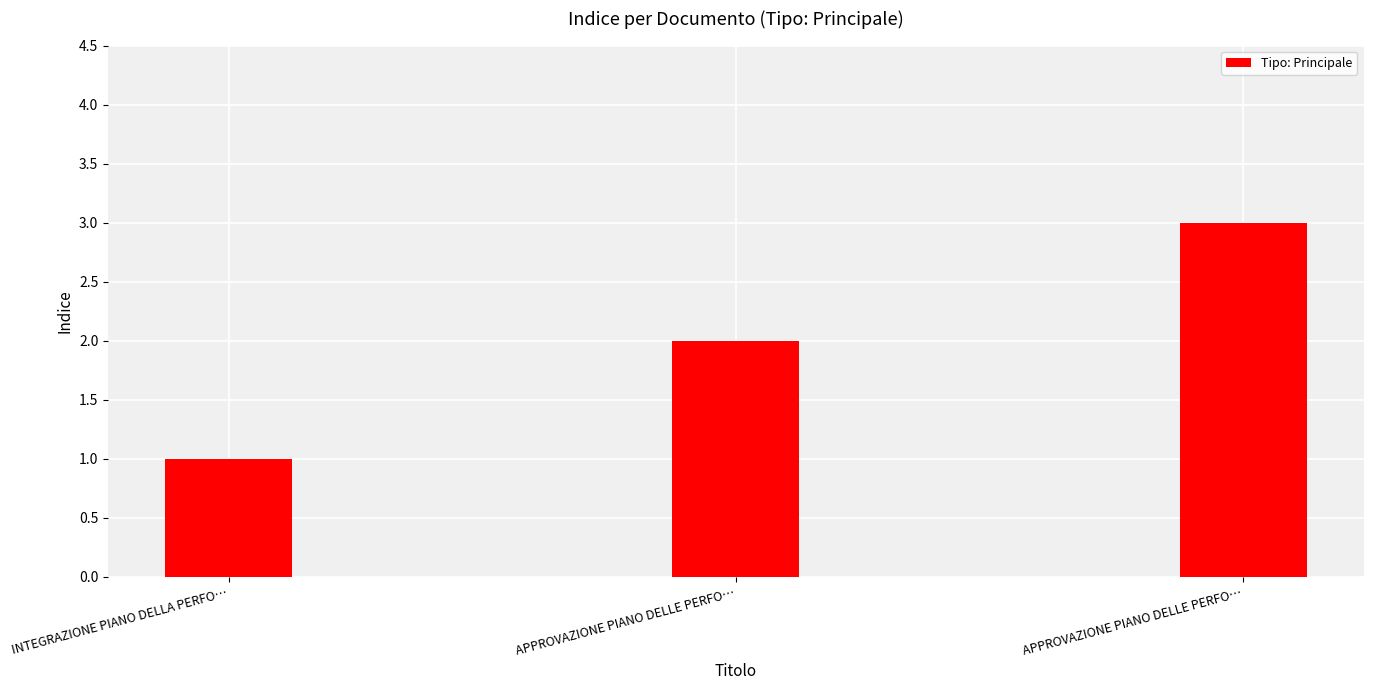

How many values are below 2?

1